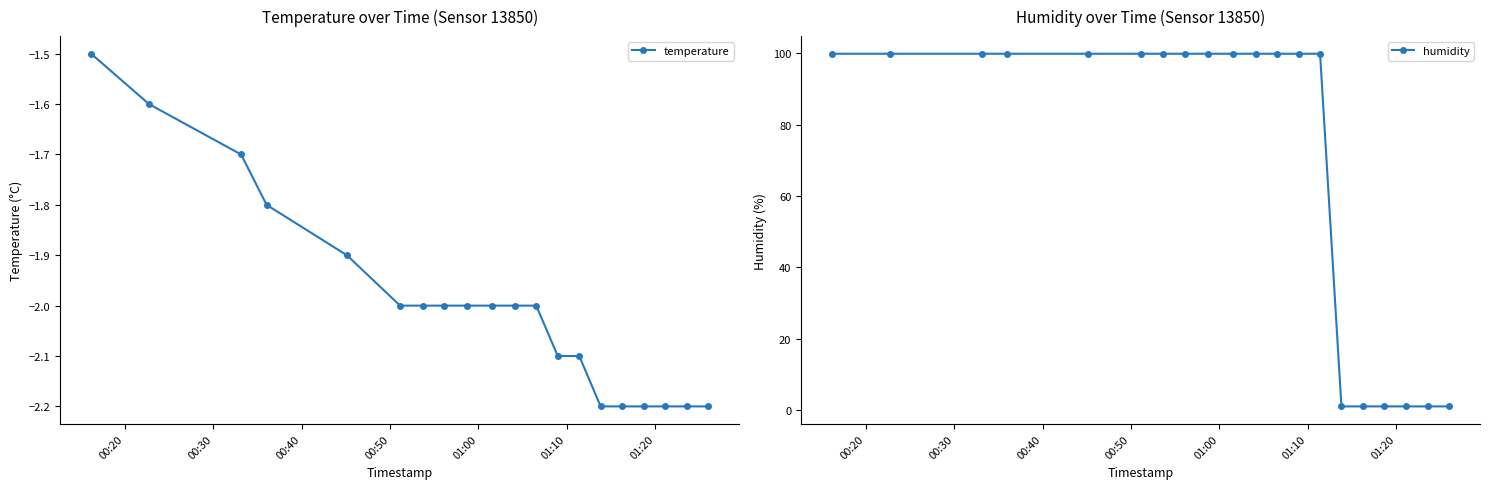

What is the value of the temperature point at the 16th from the left?

-2.2